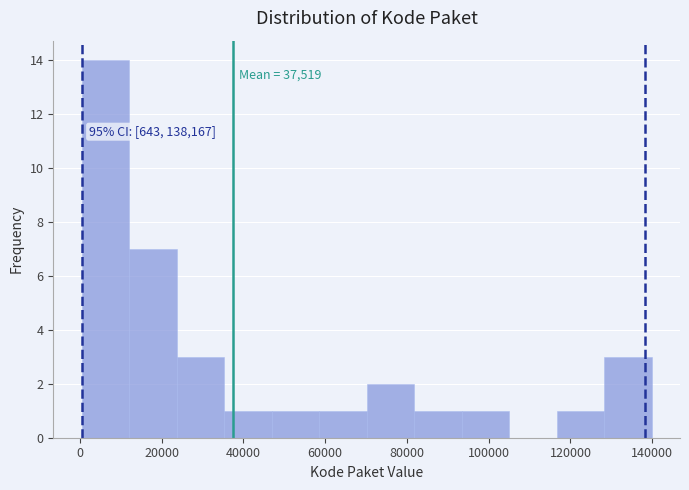

Over which range of the x-axis is the bar tallest?

0 to 12000